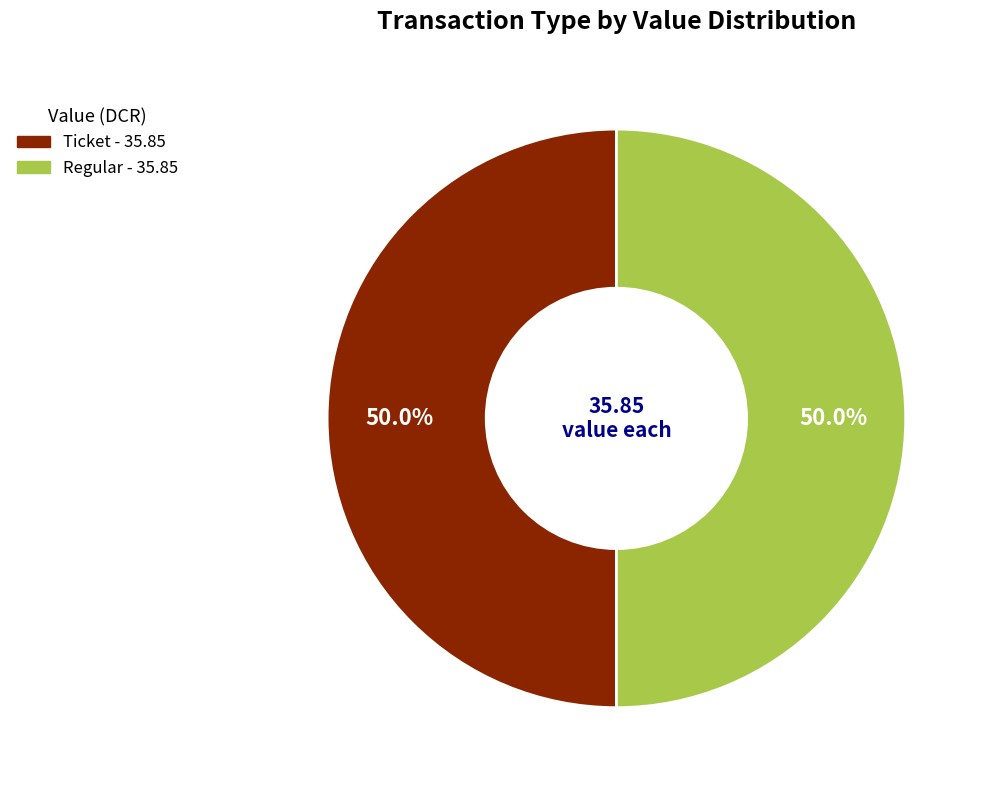

How many segments does this pie chart have?

2